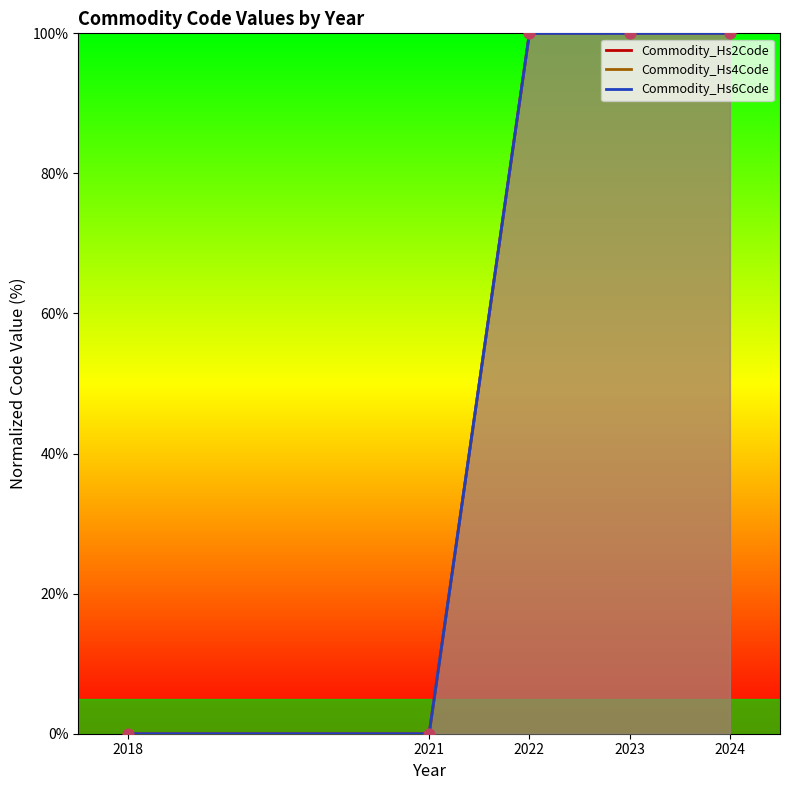

What is the total value across all series at 2023?

300.0